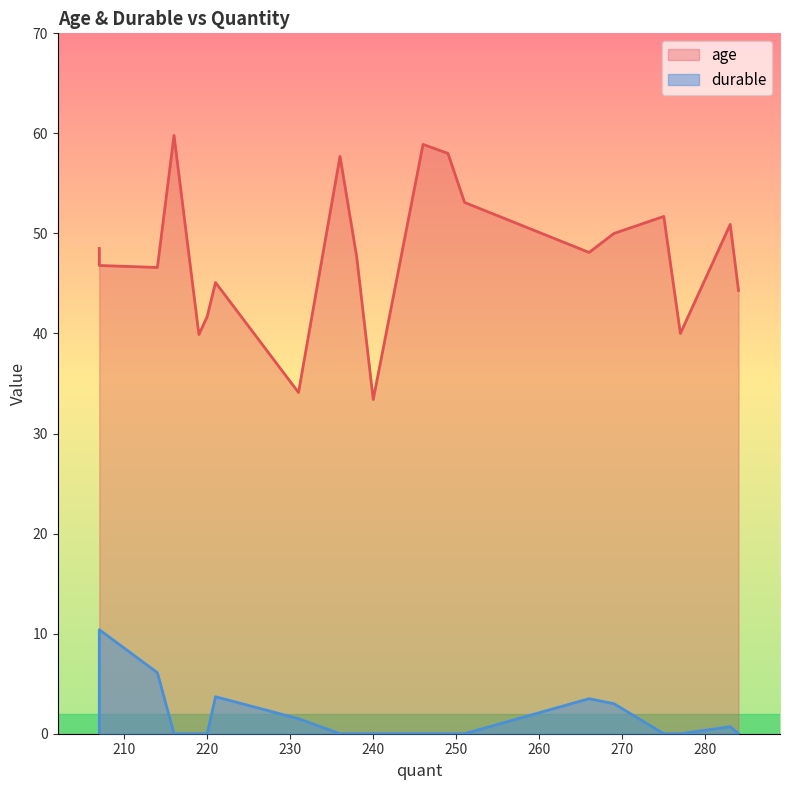

Does the chart have visible grid lines?

No